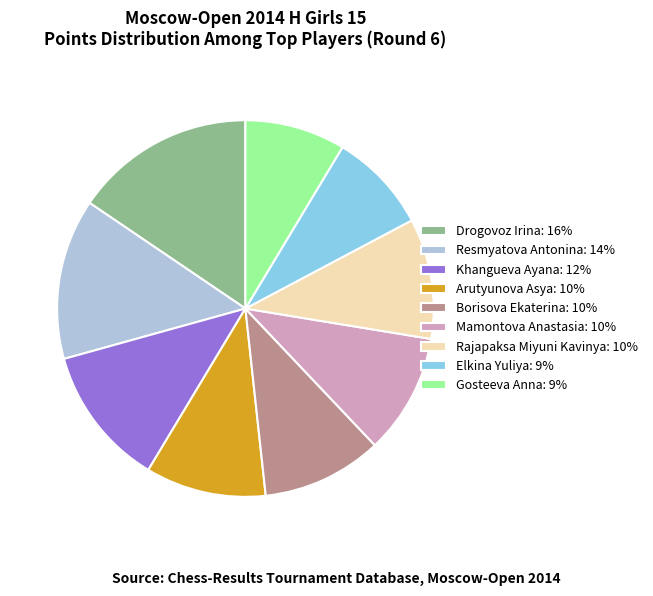

Is there a majority slice in this chart?

No